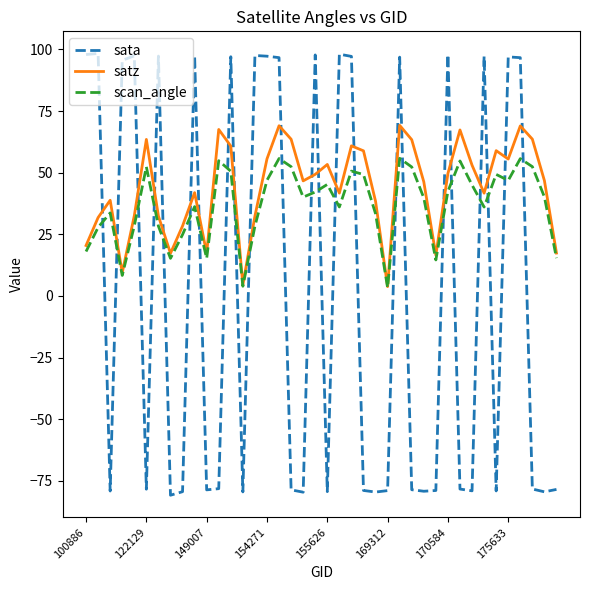

Count the number of categories in the chart.

40